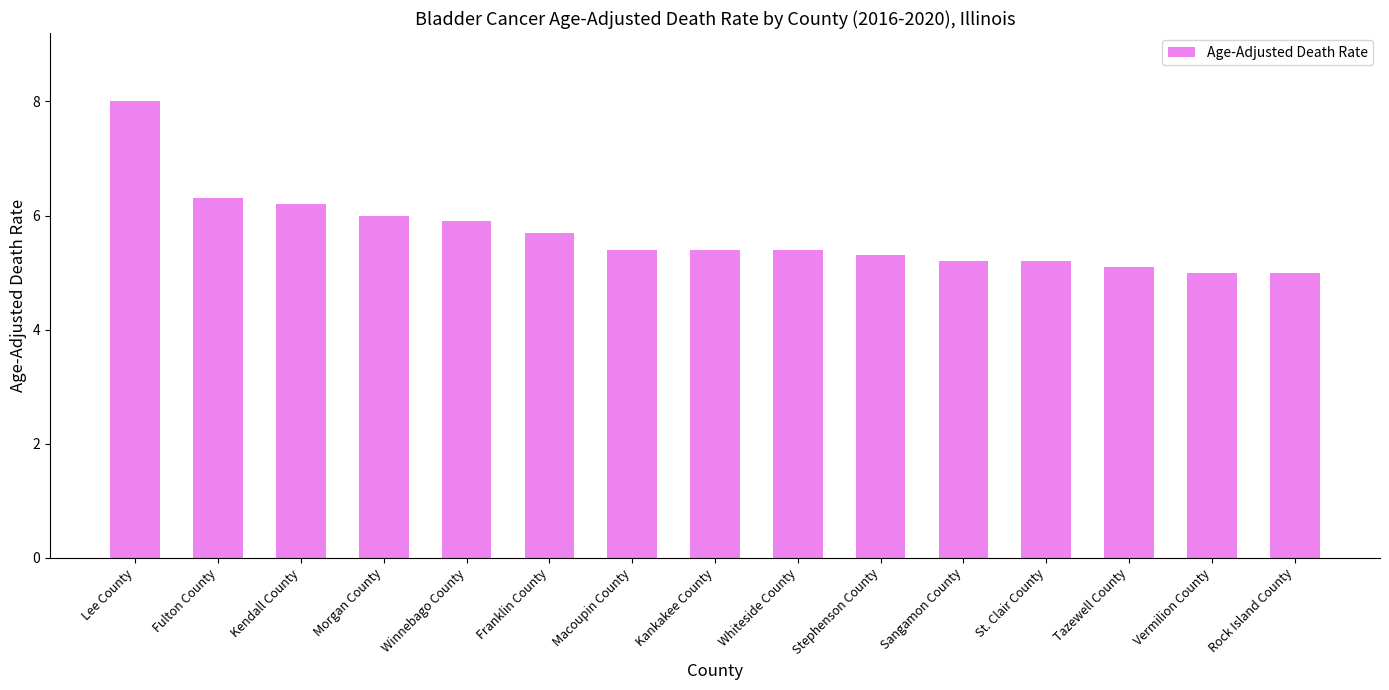

How many series are shown in this chart?

1